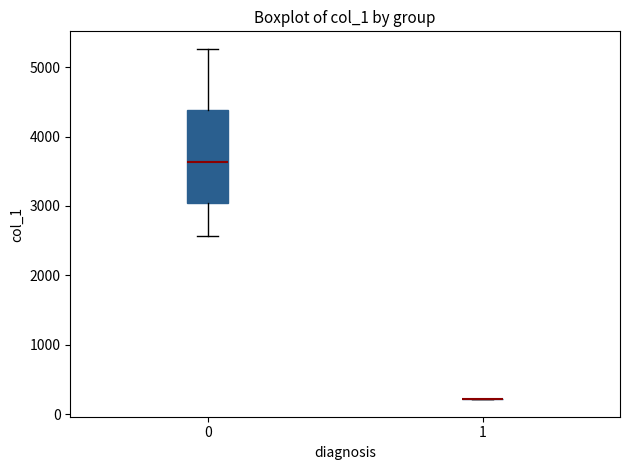

Where is the lower edge of the box at x = 0 on the y-axis? The values are not printed on the chart, so give them approximately, as read against the axis.

3000